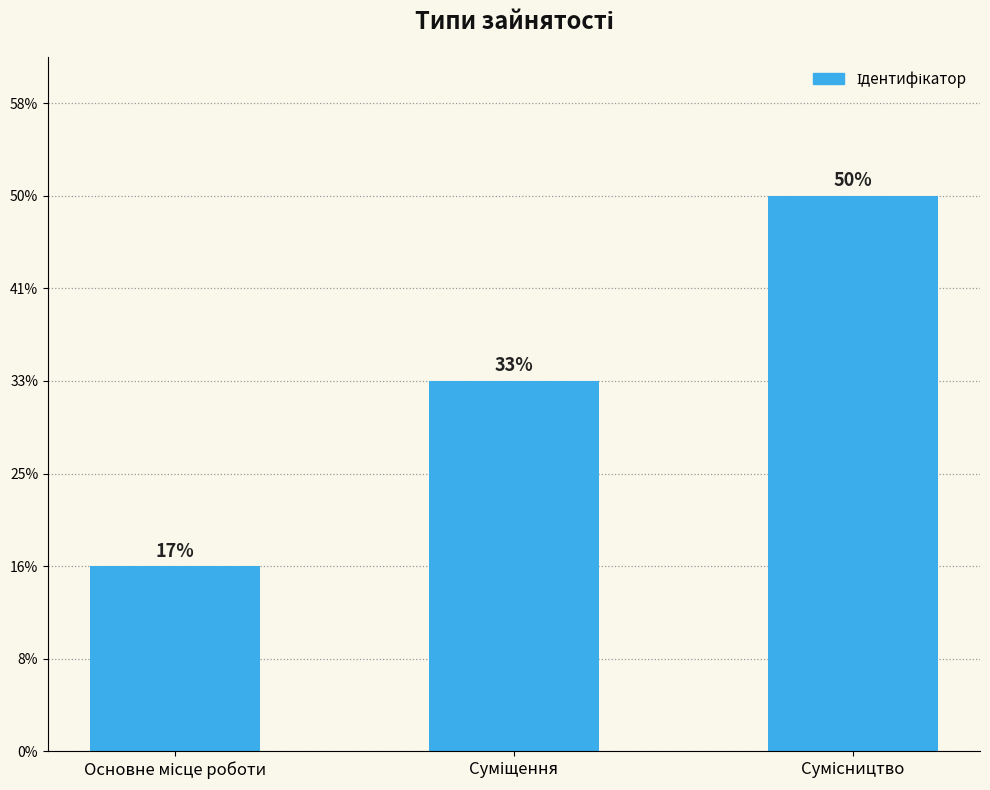

Does the chart contain any negative values?

No